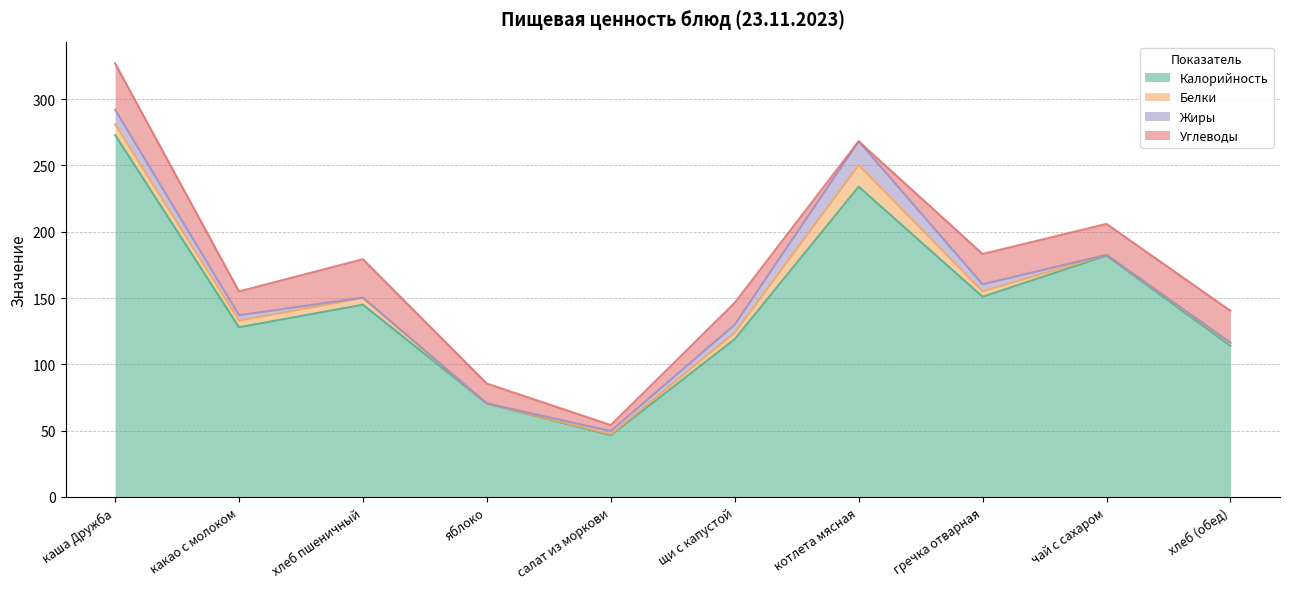

Rank the categories by Калорийность value from highest to lowest.

каша Дружба, котлета мясная, чай с сахаром, гречка отварная, хлеб пшеничный, какао с молоком, щи с капустой, хлеб (обед), яблоко, салат из моркови